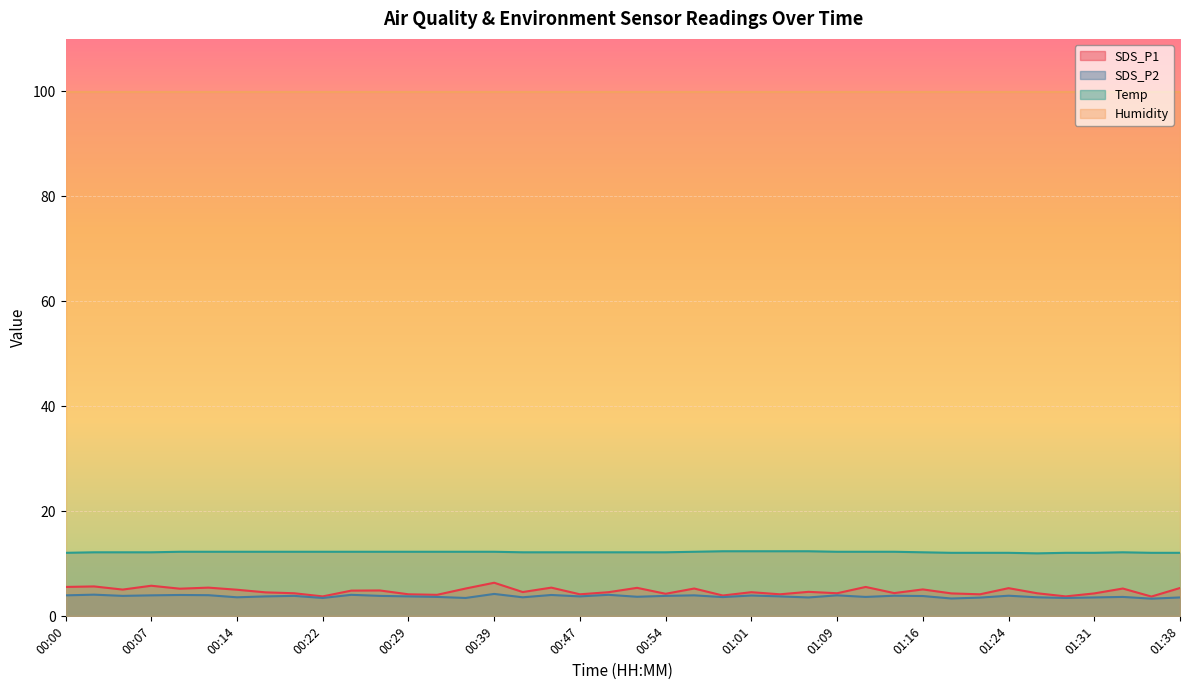

The value of SDS_P1 at 00:05 is 7.5. True or false?

False